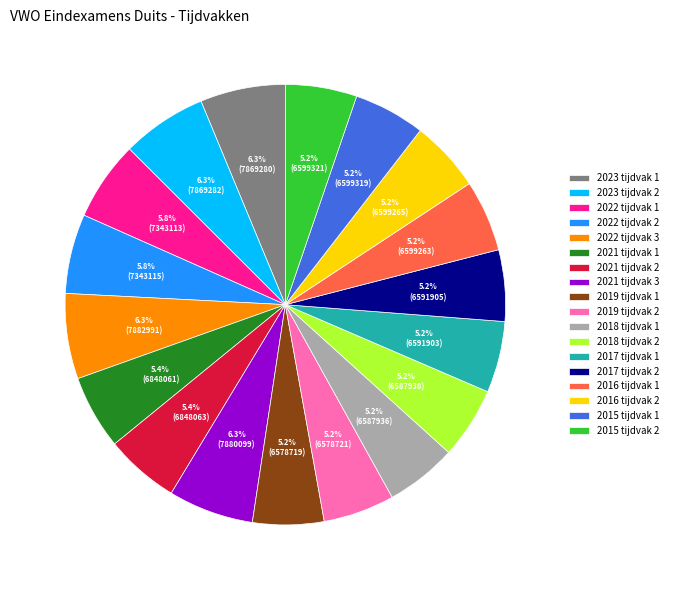

Count the number of slices in the pie.

18